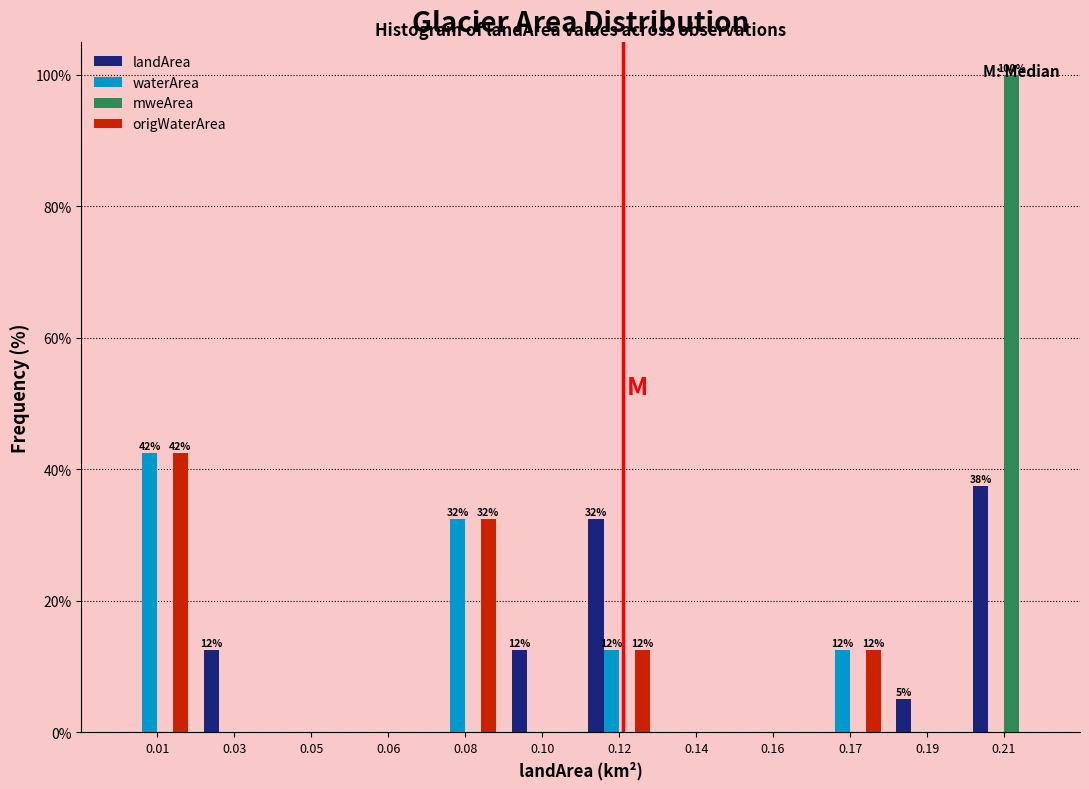

What is the maximum value shown in the chart?

100.0